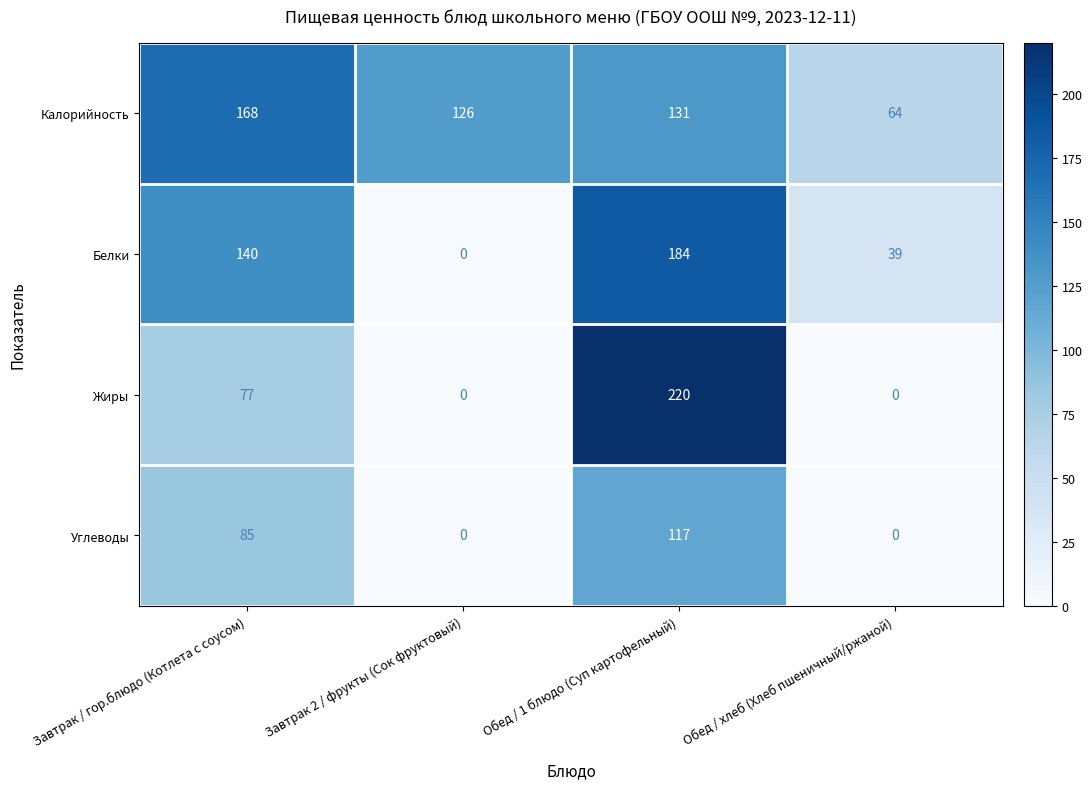

Reading left to right, transcribe all the data shown in this chart.

Калорийность: Завтрак / гор.блюдо (Котлета с соусом)=168	Завтрак 2 / фрукты (Сок фруктовый)=126	Обед / 1 блюдо (Суп картофельный)=131	Обед / хлеб (Хлеб пшеничный/ржаной)=64
Белки: Завтрак / гор.блюдо (Котлета с соусом)=140	Завтрак 2 / фрукты (Сок фруктовый)=0	Обед / 1 блюдо (Суп картофельный)=184	Обед / хлеб (Хлеб пшеничный/ржаной)=39
Жиры: Завтрак / гор.блюдо (Котлета с соусом)=77	Завтрак 2 / фрукты (Сок фруктовый)=0	Обед / 1 блюдо (Суп картофельный)=220	Обед / хлеб (Хлеб пшеничный/ржаной)=0
Углеводы: Завтрак / гор.блюдо (Котлета с соусом)=85	Завтрак 2 / фрукты (Сок фруктовый)=0	Обед / 1 блюдо (Суп картофельный)=117	Обед / хлеб (Хлеб пшеничный/ржаной)=0